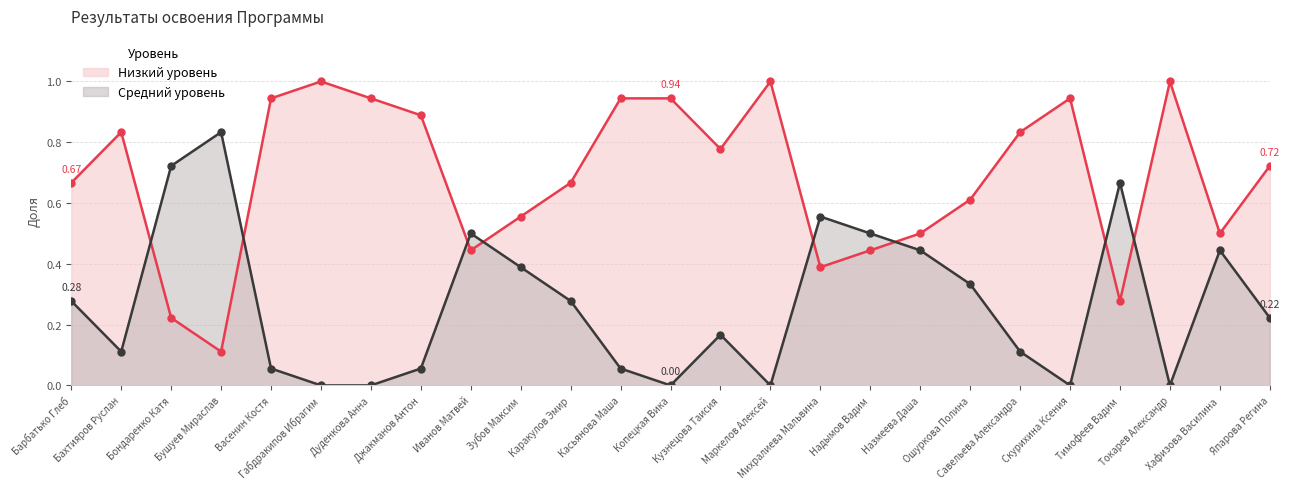

Which series has the widest spread of values?

Низкий уровень